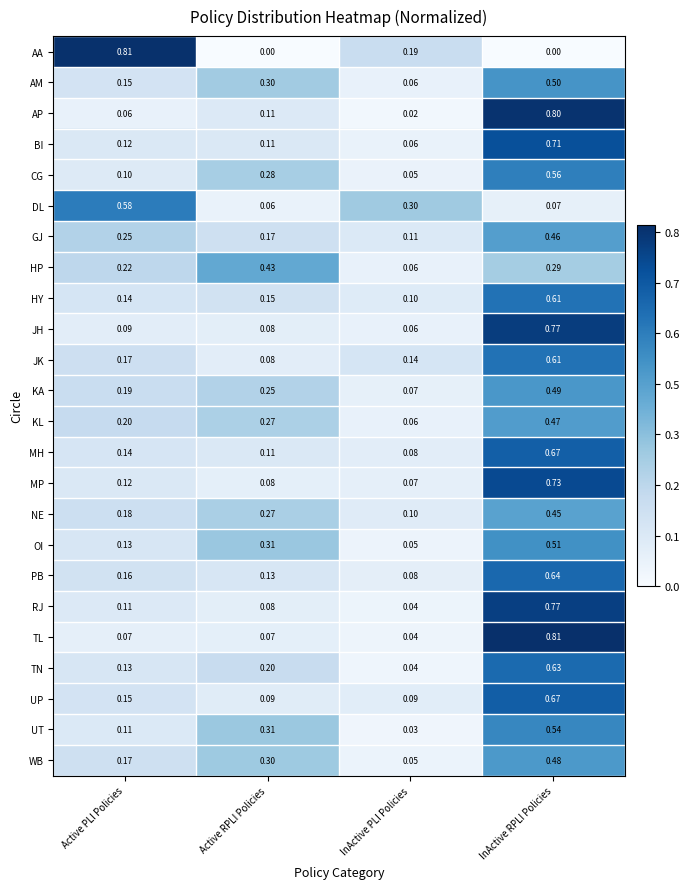

Which series changed the most between Active PLI Policies and Active RPLI Policies?

AA